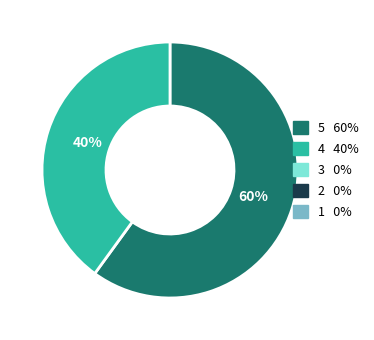

Is there a majority slice in this chart?

Yes